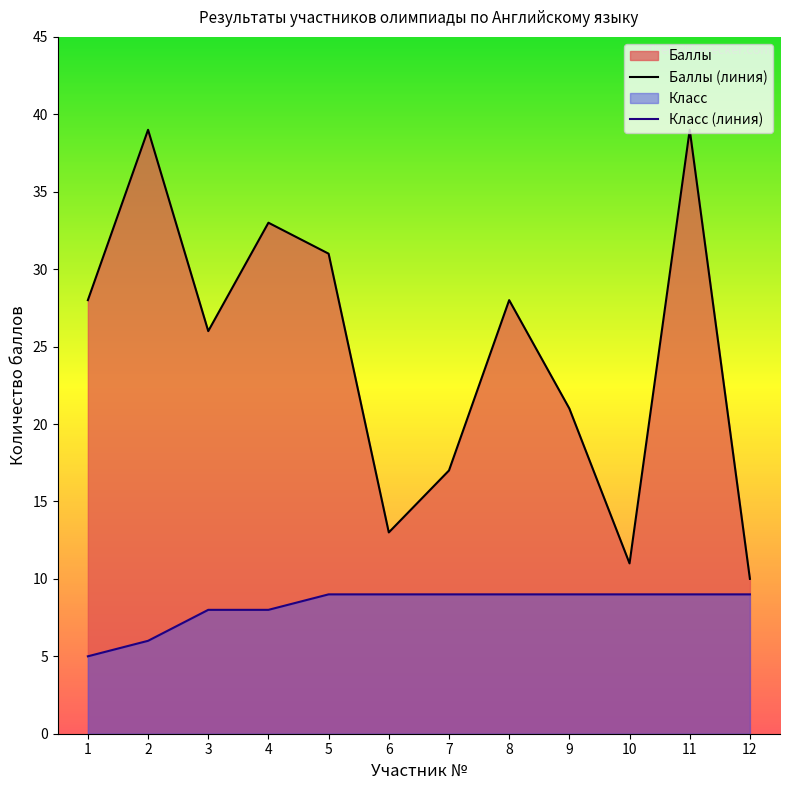

What is the value of the Баллы (линия) point at the 3rd from the left?

26